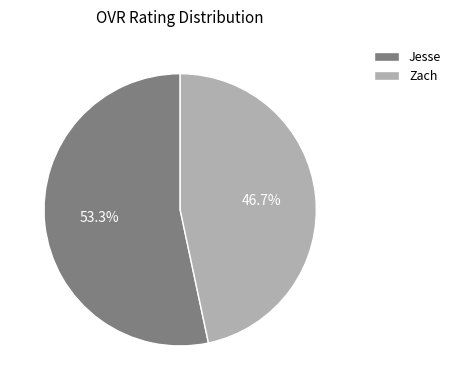

True or false: Zach accounts for 38% of the total.

False